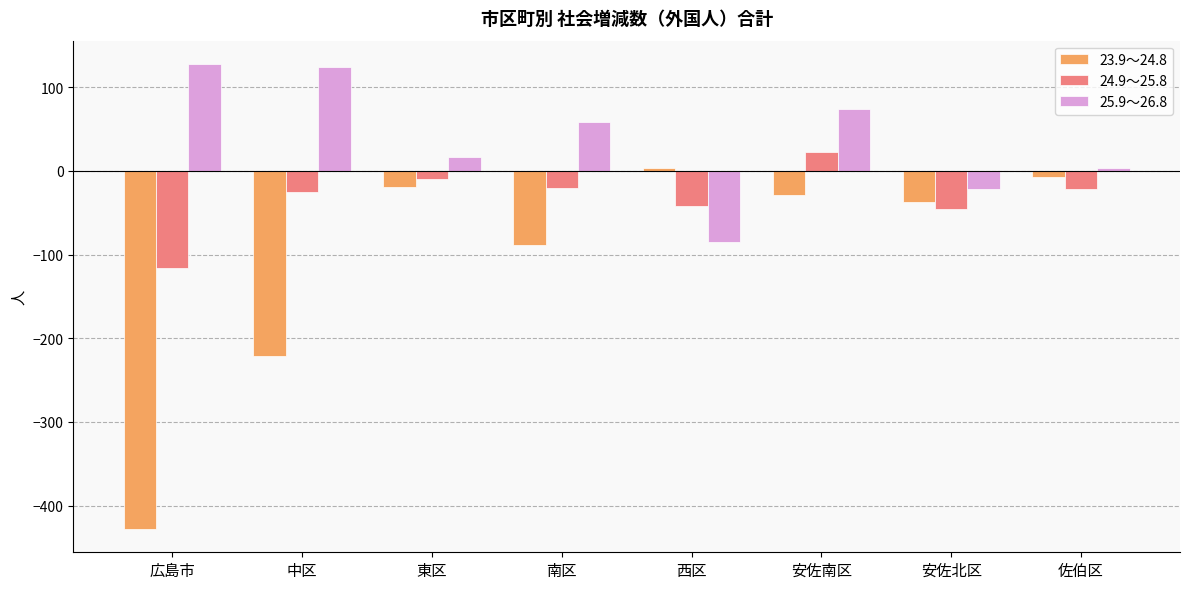

Which series has the widest spread of values?

23.9～24.8